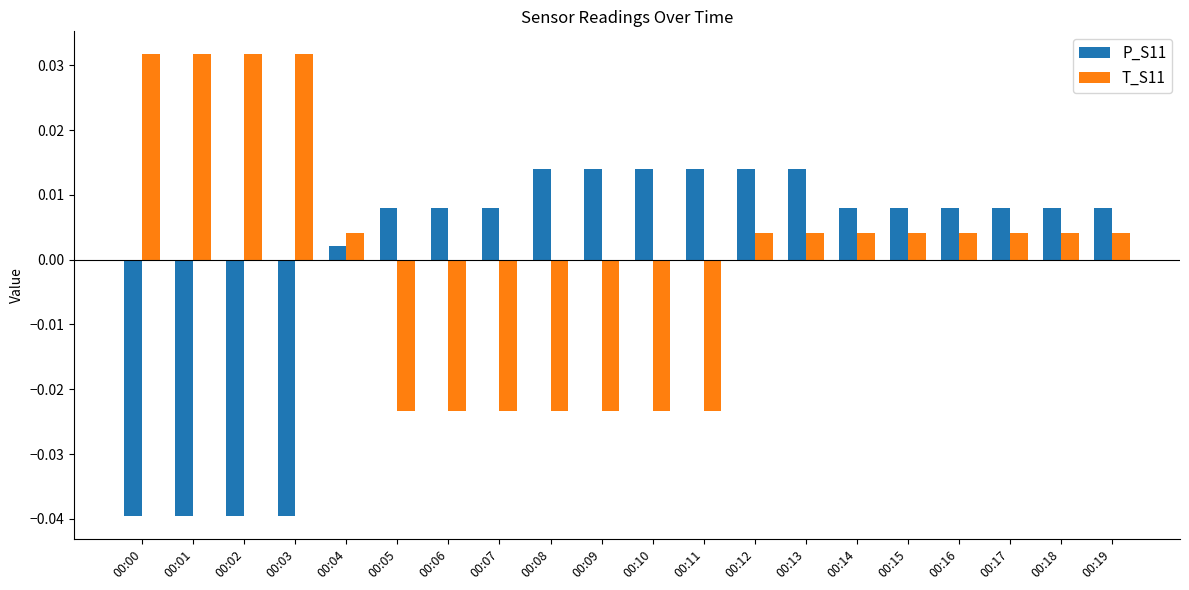

Between 00:00 and 00:10, which series saw the biggest shift?

T_S11